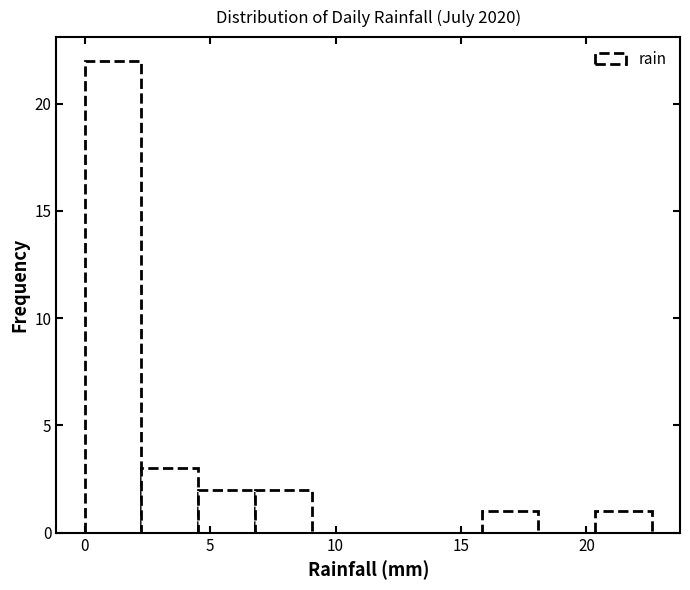

Which range on the x-axis has the tallest bar?

0.0 to 2.5